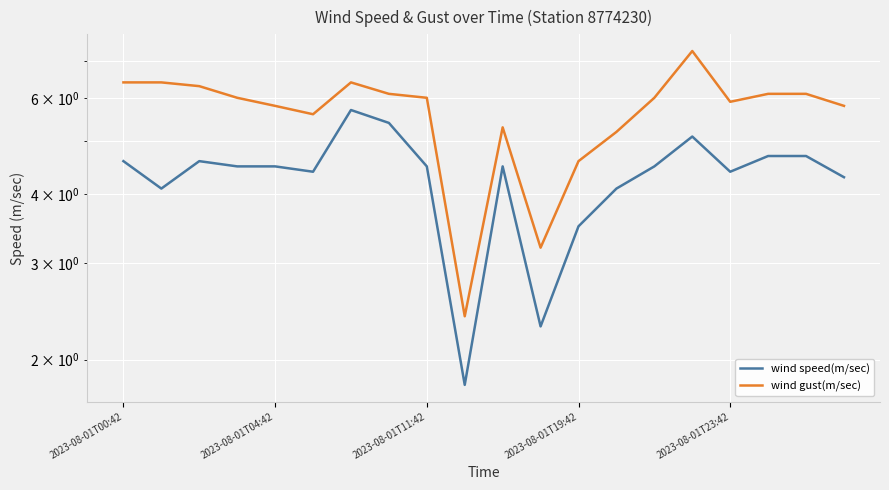

Where does the wind gust(m/sec) series first go above 6?

2023-08-01T00:42